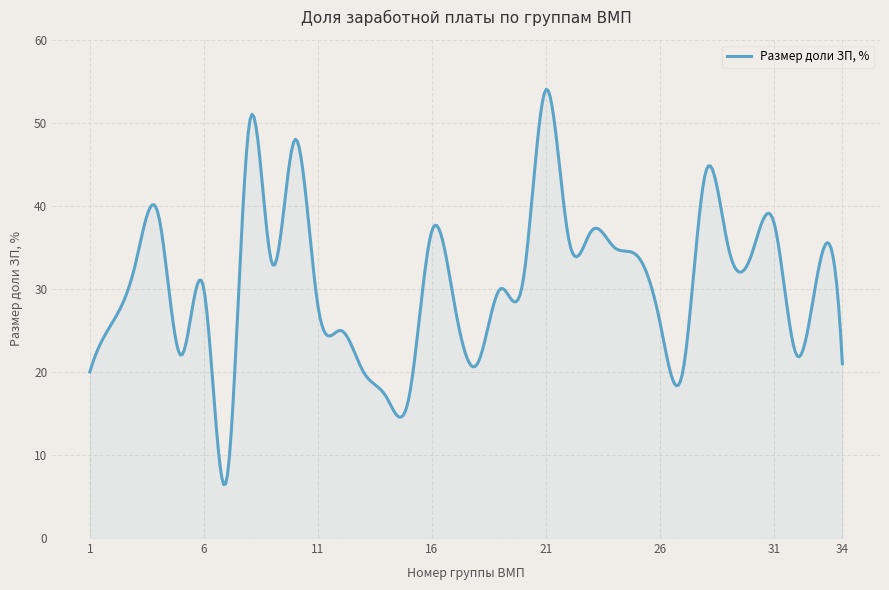

Count the number of categories in the chart.

400